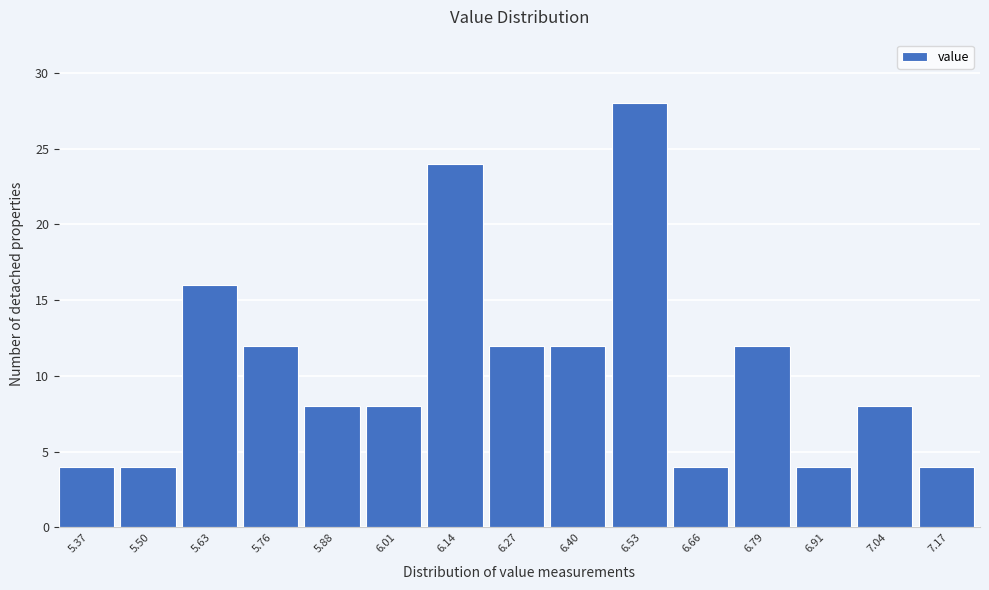

Reading right to left, list all the values displayed in this chart.

7.17=4	7.04=8	6.91=4	6.79=12	6.66=4	6.53=28	6.40=12	6.27=12	6.14=24	6.01=8	5.88=8	5.76=12	5.63=16	5.50=4	5.37=4